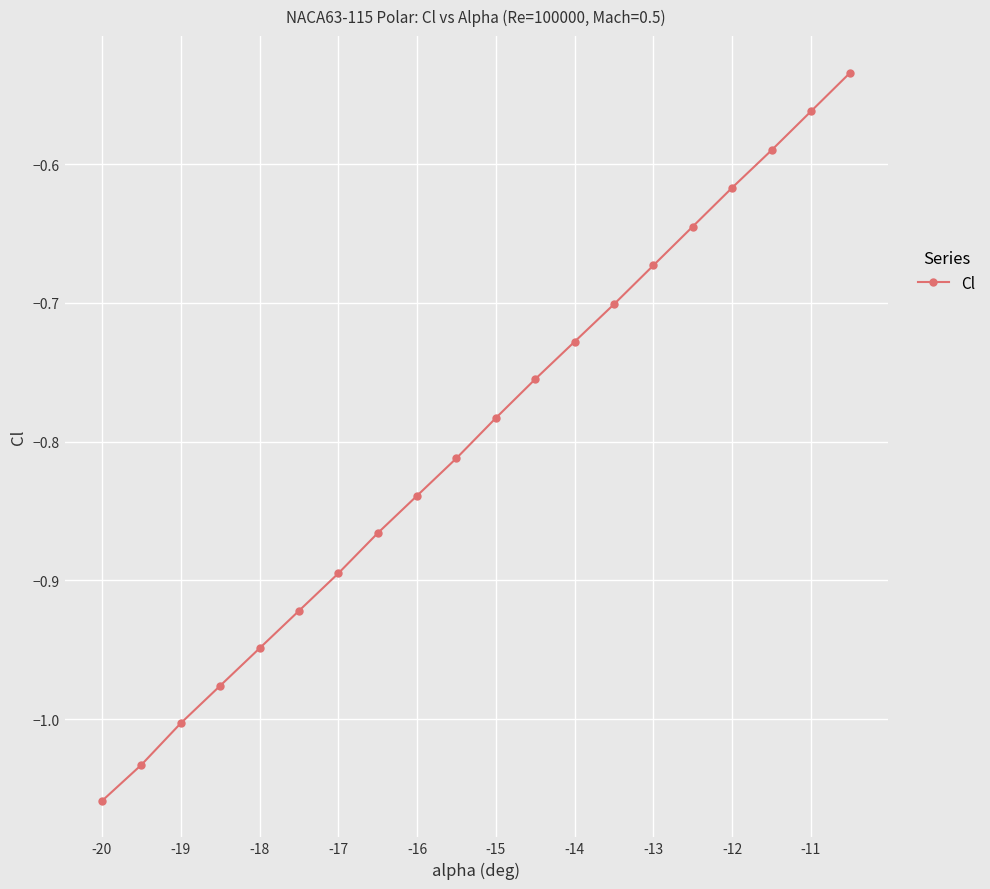

True or false: there are more than 2 points higher than both neighbors.

False